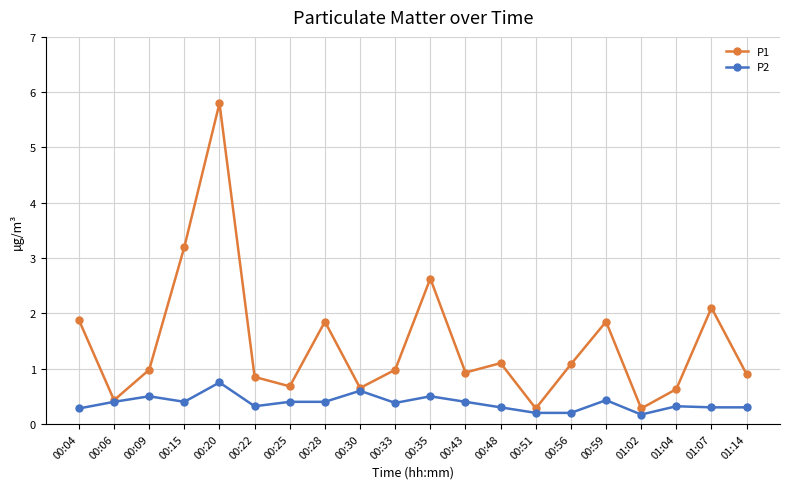

In P1, how many points are higher than both neighbors (excluding endpoints)?

6